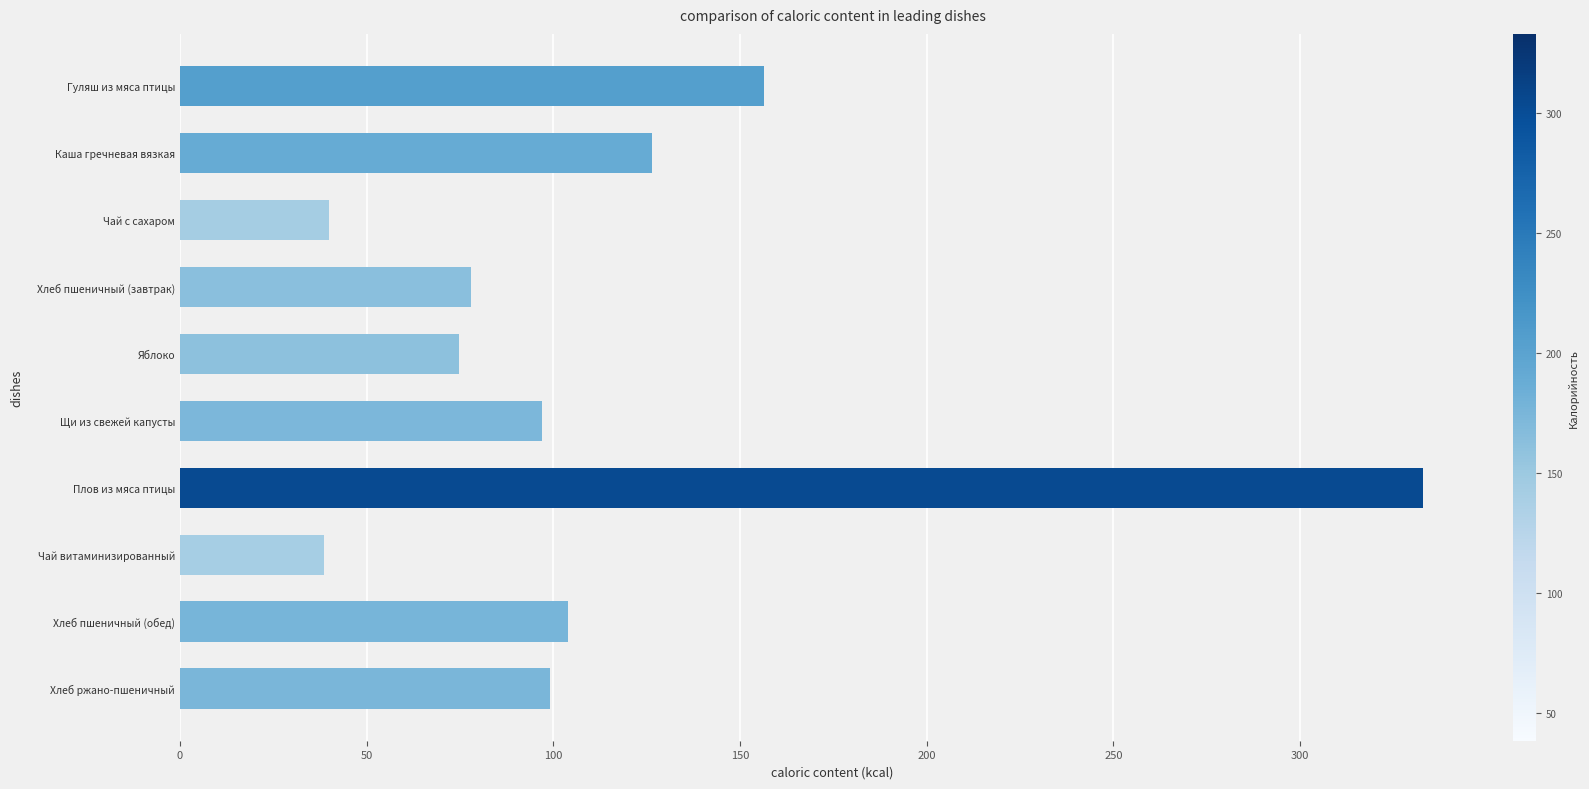

What is the ratio of the value at Плов из мяса птицы to the value at Каша гречневая вязкая?

2.6